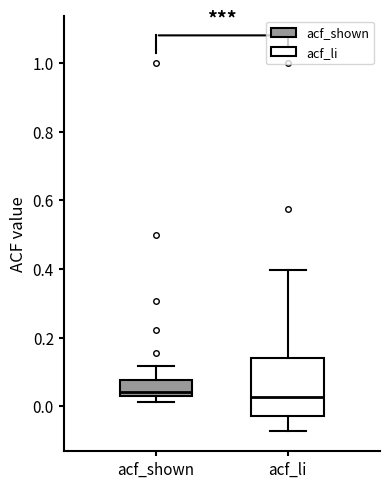

Reading left to right, transcribe this box plot: for each box, give where its median line is, the range the box spans, and where its two whiskers end, as read against the y-axis. The values are not printed on the chart, so give them approximately, as read against the axis.

acf_shown: median 0.04, box 0.02 to 0.08, whiskers 0.02 (just below the box's lower edge) to 0.12
acf_li: median 0.02, box -0.02 to 0.14, whiskers -0.08 to 0.40